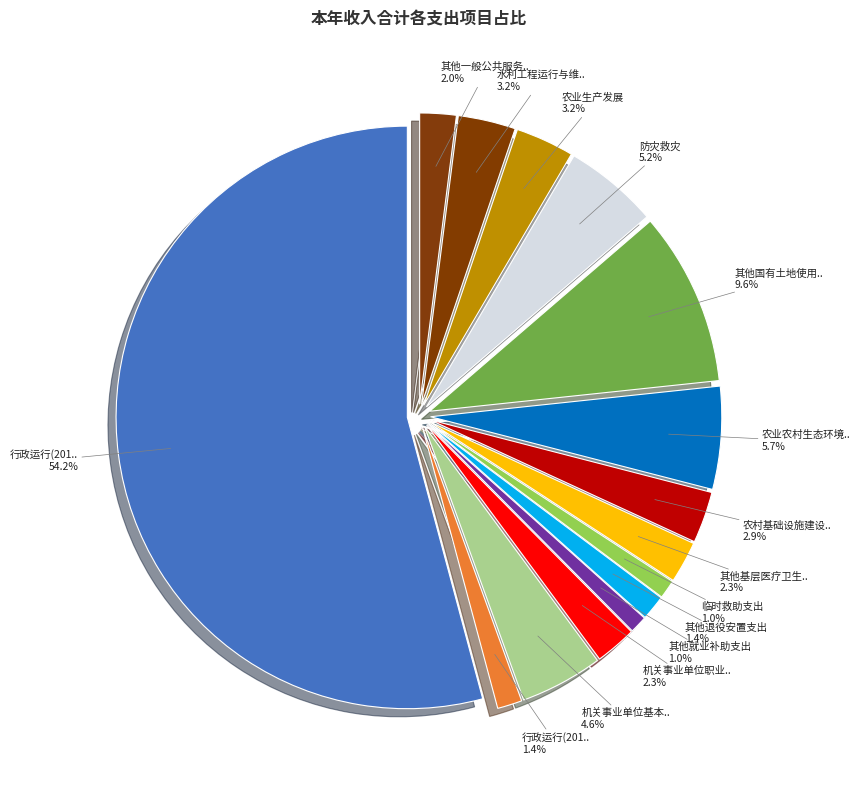

What percentage is NOT represented by 行政运行(2010101)?

45.8%